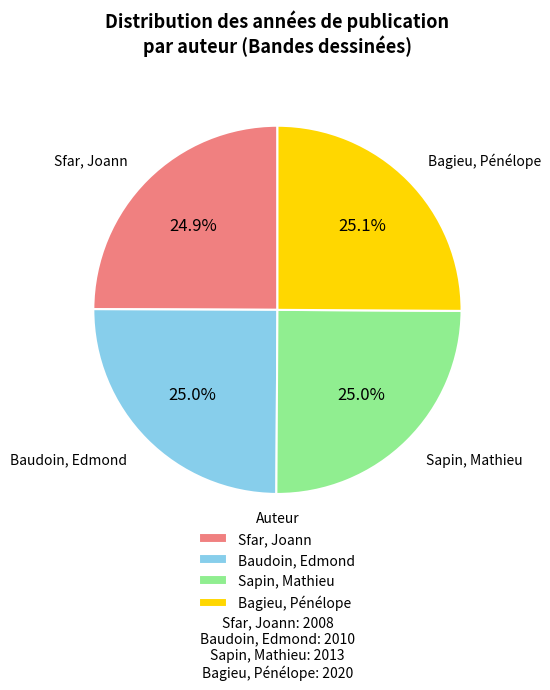

Does any single category account for the majority?

No